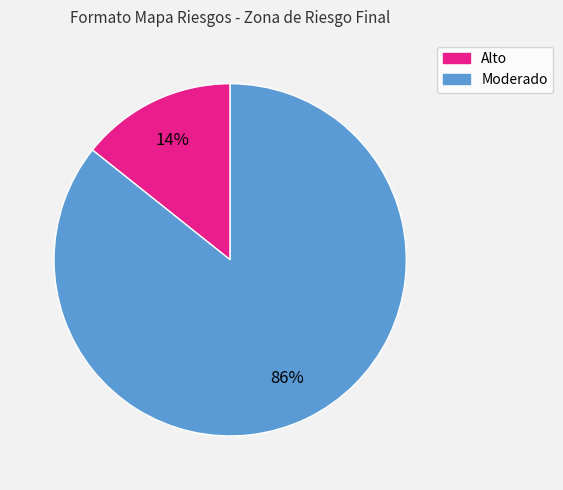

Which category has the biggest portion of the pie?

Moderado